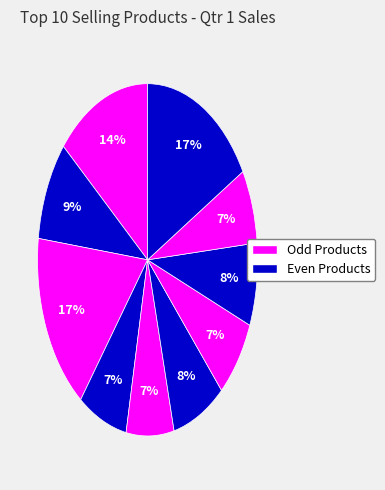

How many slices are in this pie chart?

10